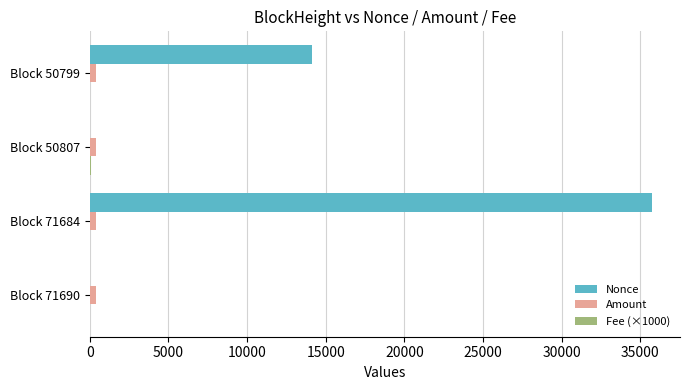

Between Block 71684 and Block 50807, which series saw the biggest shift?

Nonce